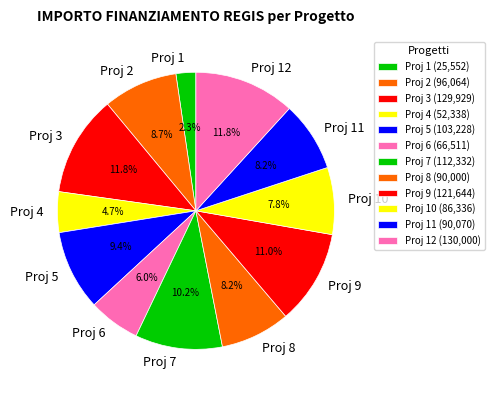

What is the ratio of the value at Proj 4 to the value at Proj 8?

0.6